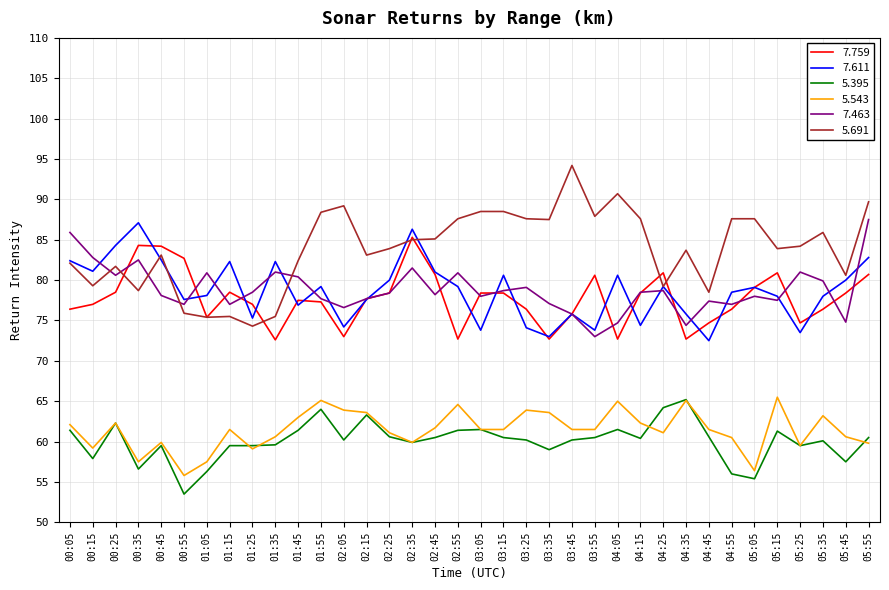

What position from the right is 01:25?

28